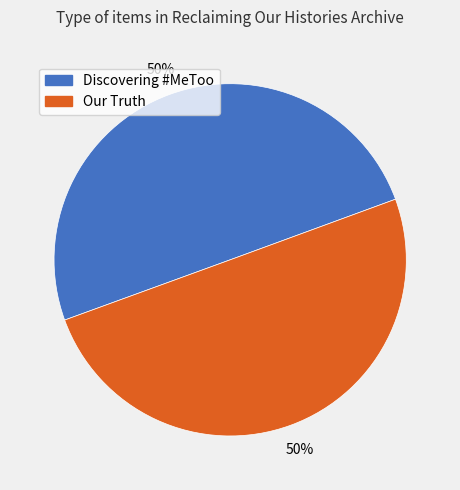

The Discovering #MeToo slice represents 39% of the pie. True or false?

False